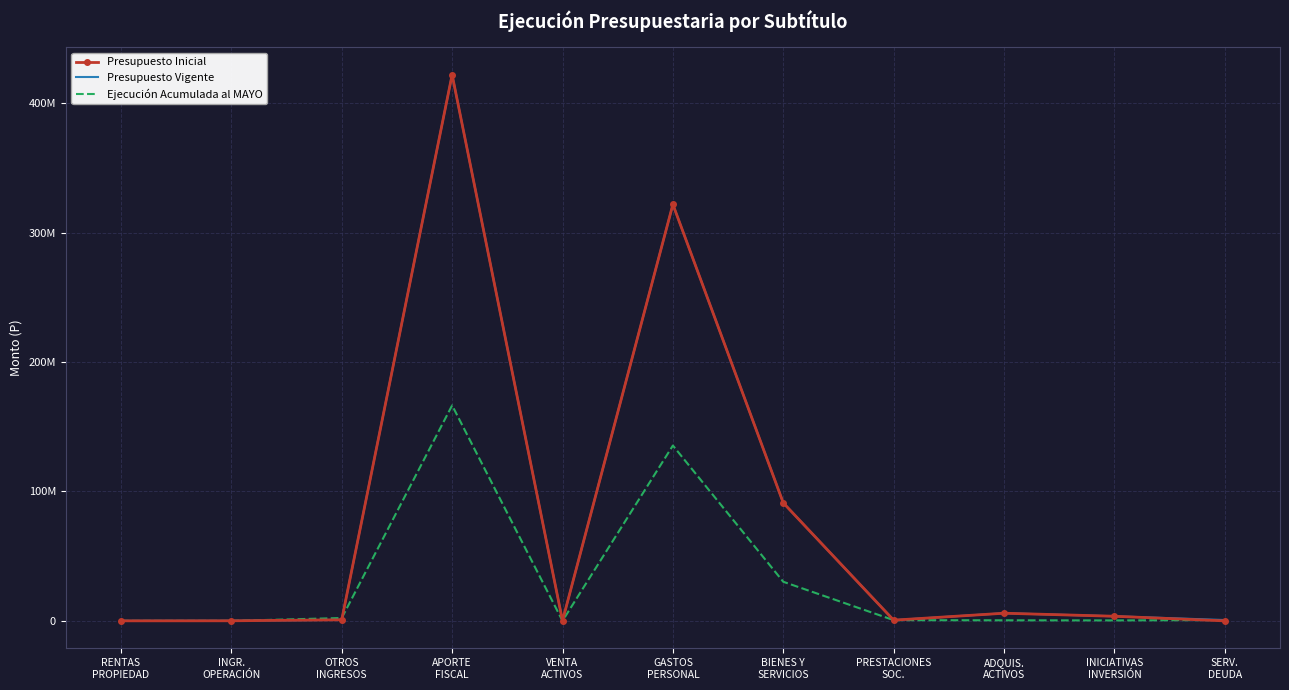

What is the total value across all series at ADQUIS.
ACTIVOS?

12286383